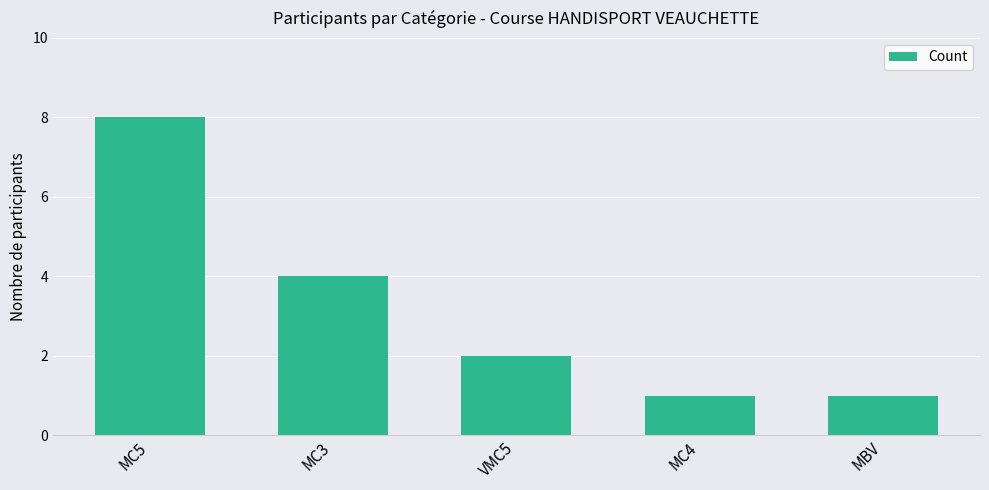

What is the value of the 2nd bar from the left?

4